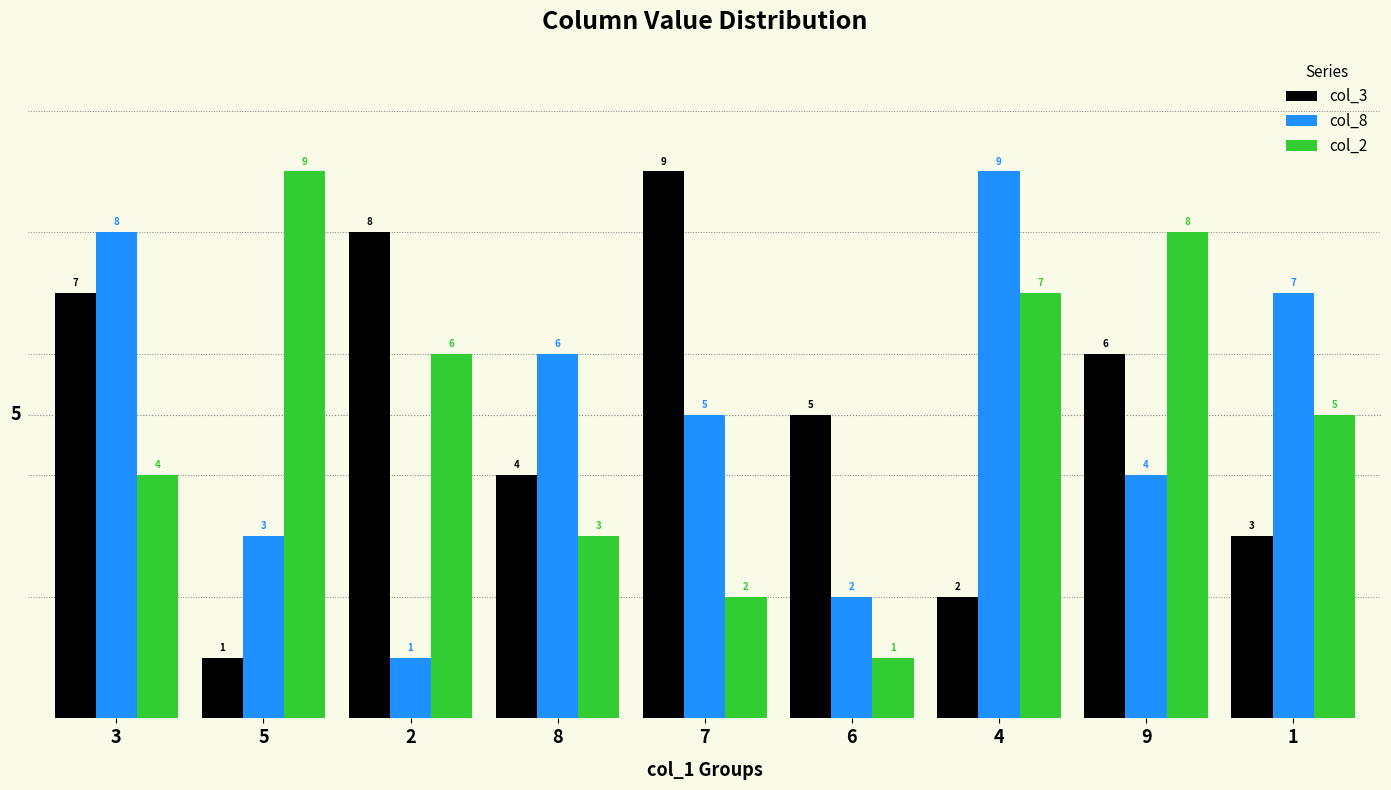

At which label does col_3 first exceed 5?

3